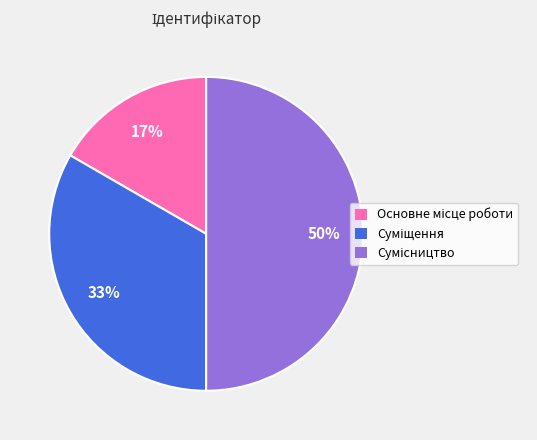

To the nearest percent, what is the difference between the largest and smallest slice percentages?

33%